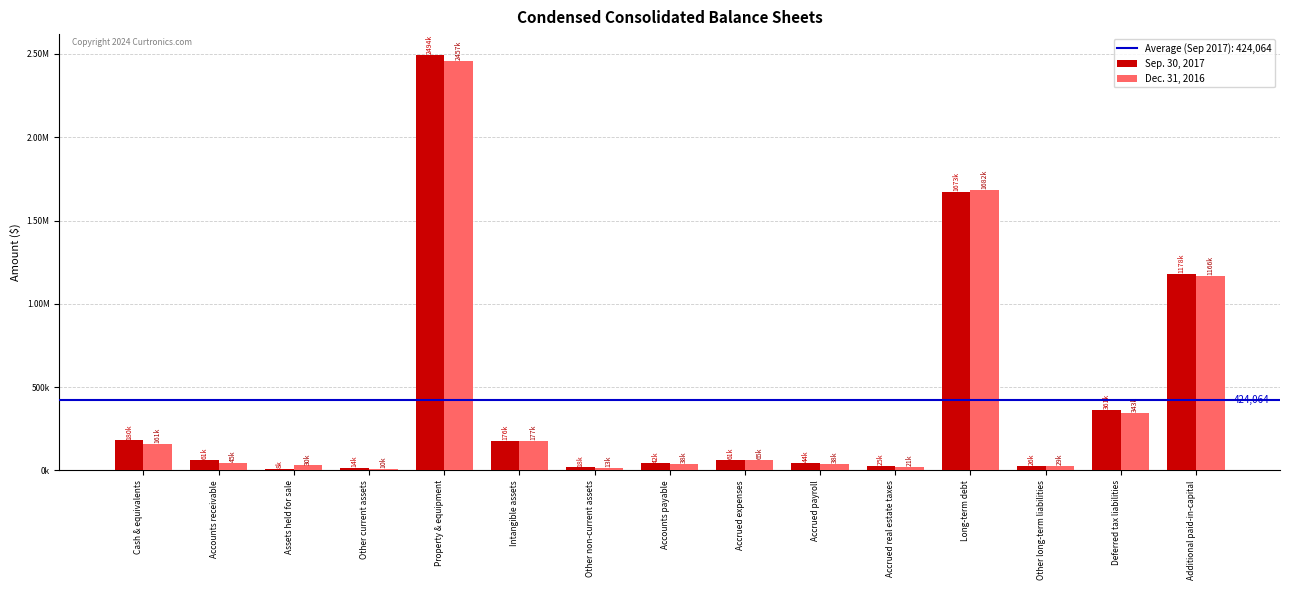

At which category is the sum across all series the highest?

Property & equipment